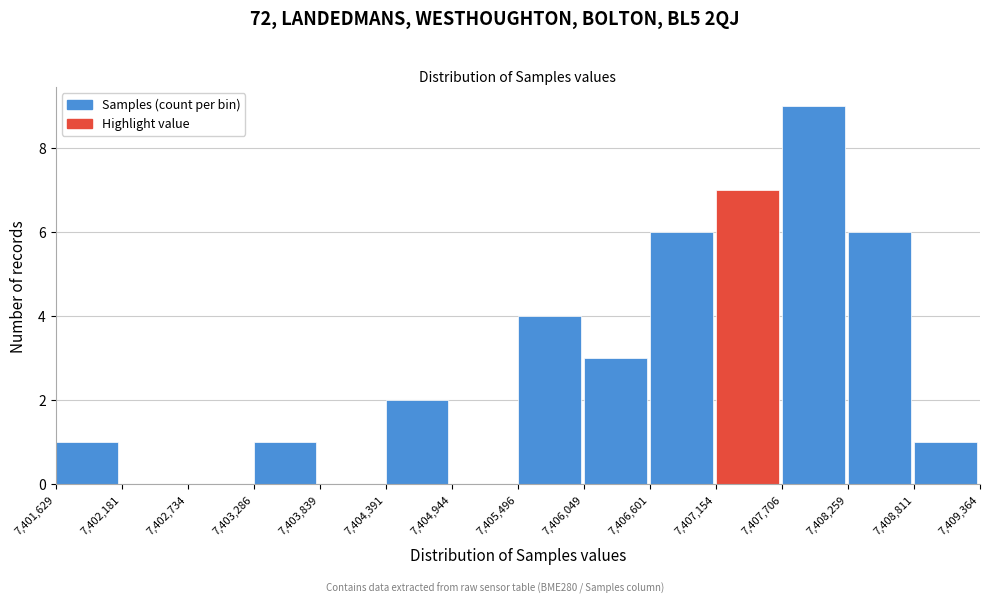

Reading left to right, list every bar in this chart as the range it spans on the x-axis followed by its height. The values are not printed on the chart, so give them approximately, as read against the axis.

7,401,629 to 7,402,181: 1
7,402,181 to 7,402,734: 0
7,402,734 to 7,403,286: 0
7,403,286 to 7,403,839: 1
7,403,839 to 7,404,391: 0
7,404,391 to 7,404,944: 2
7,404,944 to 7,405,496: 0
7,405,496 to 7,406,049: 4
7,406,049 to 7,406,601: 3
7,406,601 to 7,407,154: 6
7,407,154 to 7,407,706: 7
7,407,706 to 7,408,259: 9
7,408,259 to 7,408,811: 6
7,408,811 to 7,409,364: 1